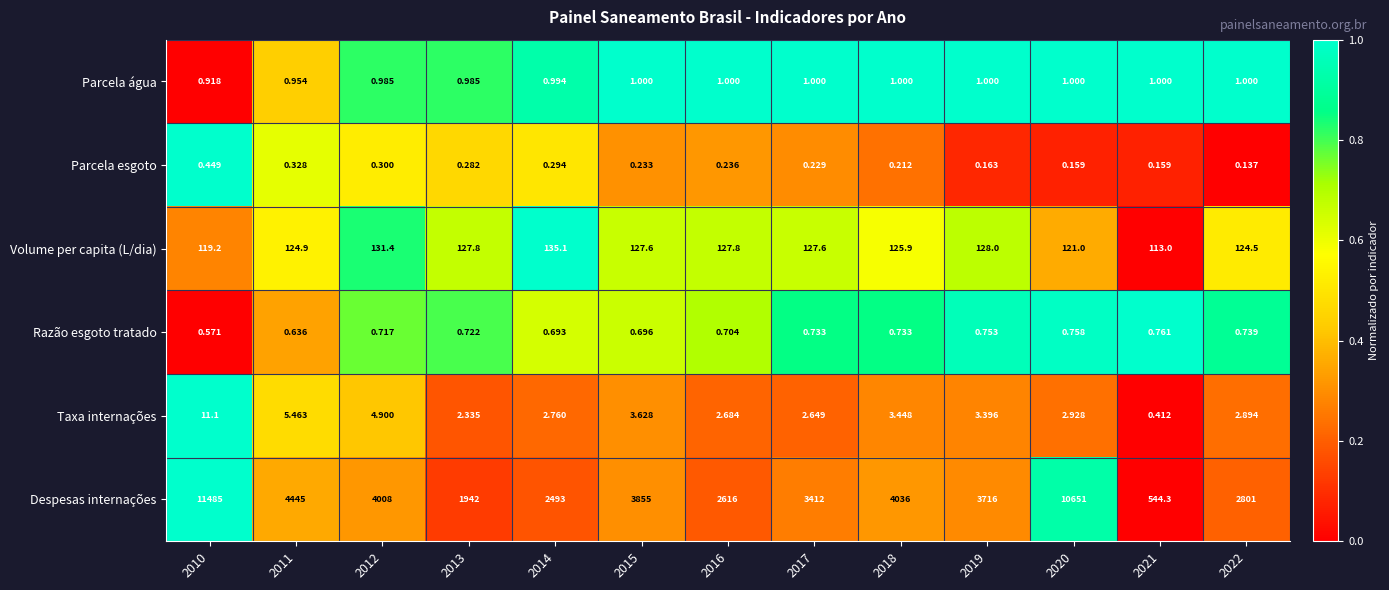

Is the value of Taxa internações at 2021 greater than the value of Despesas internações at 2012?

No